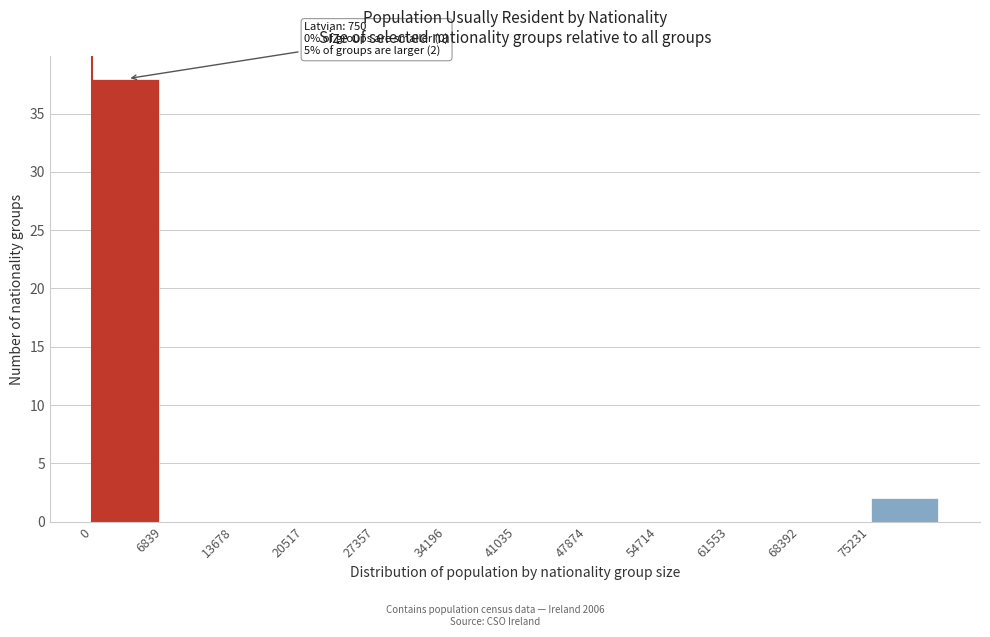

Which range on the x-axis has the tallest bar?

0 to 7000